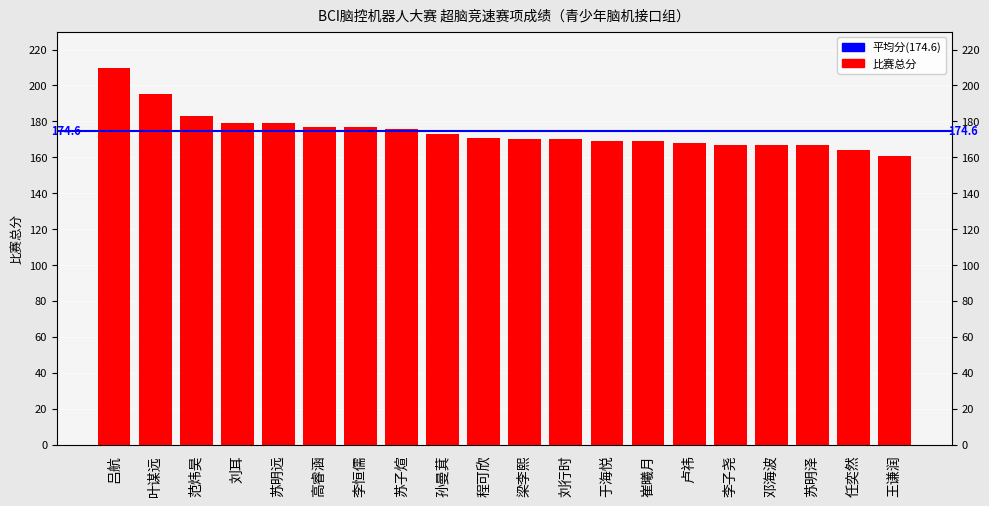

Which category has the lowest value across all series?

王谦润